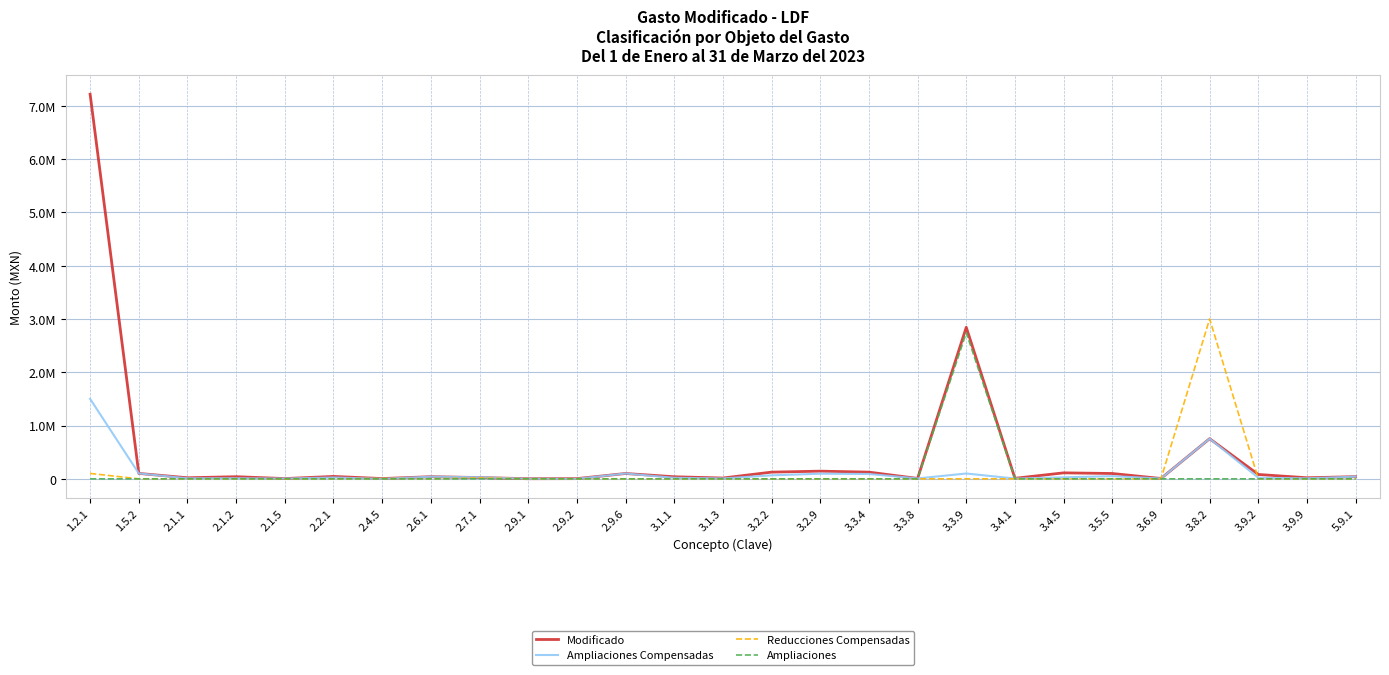

Which series has the largest range (max minus min)?

Modificado